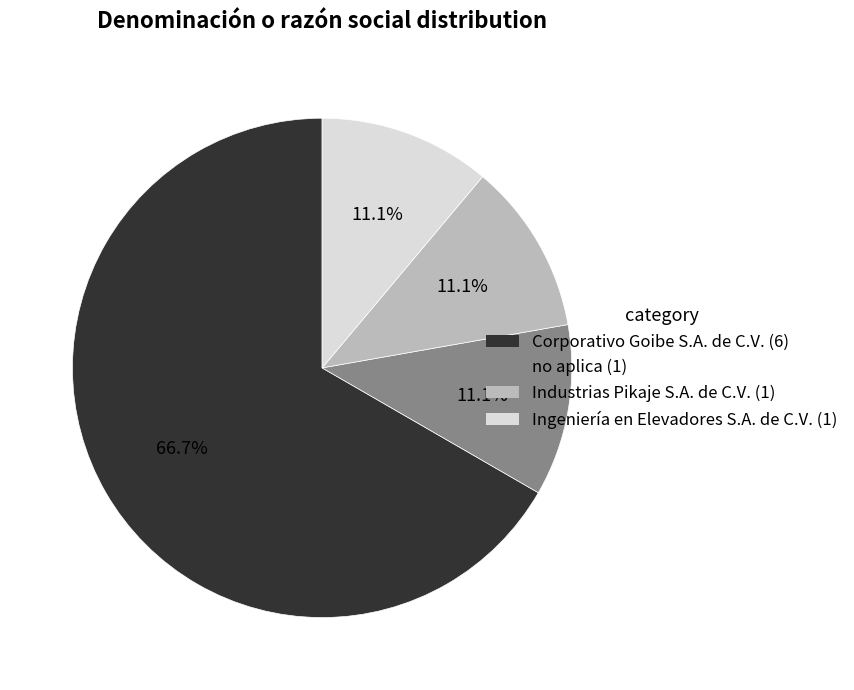

What percentage is NOT represented by Industrias Pikaje S.A. de C.V.?

88.9%